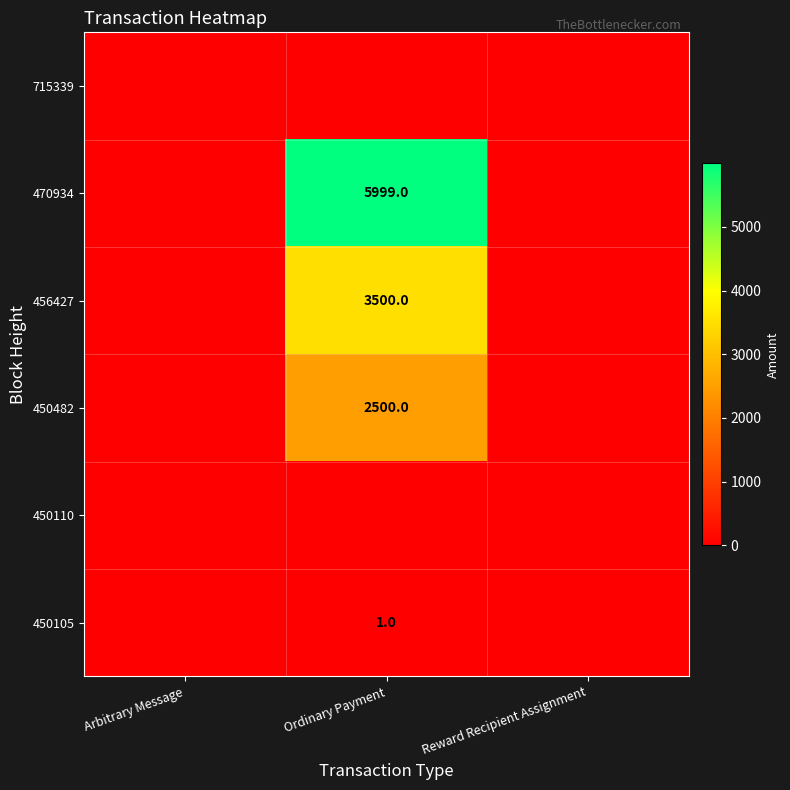

Is it true that 450482 equals 2500 at Ordinary Payment?

True